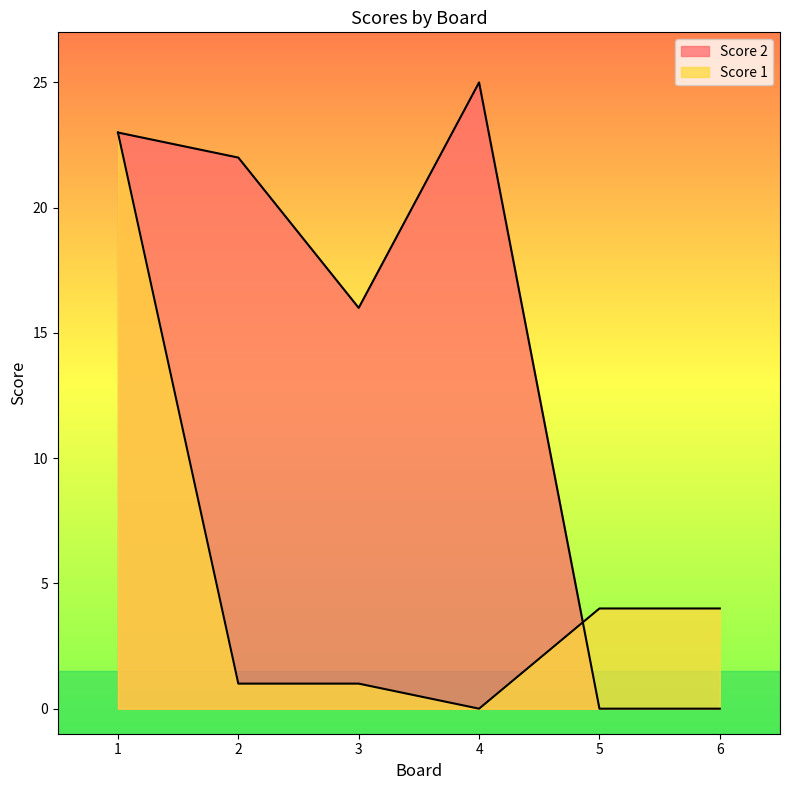

List the labels in order of Score 1 value, largest first.

1, 5, 6, 2, 3, 4